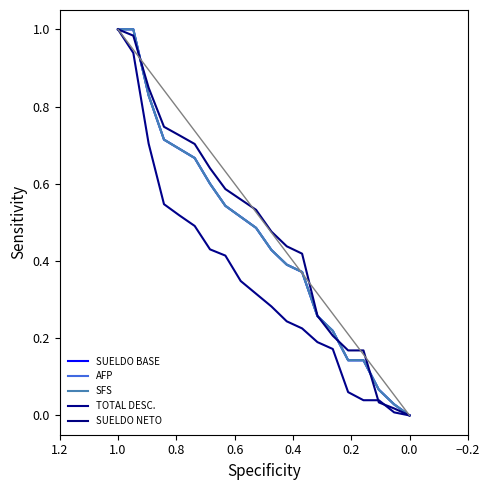

List the series in order of their peak value, lowest first.

AFP, SFS, TOTAL DESC., SUELDO NETO, SUELDO BASE